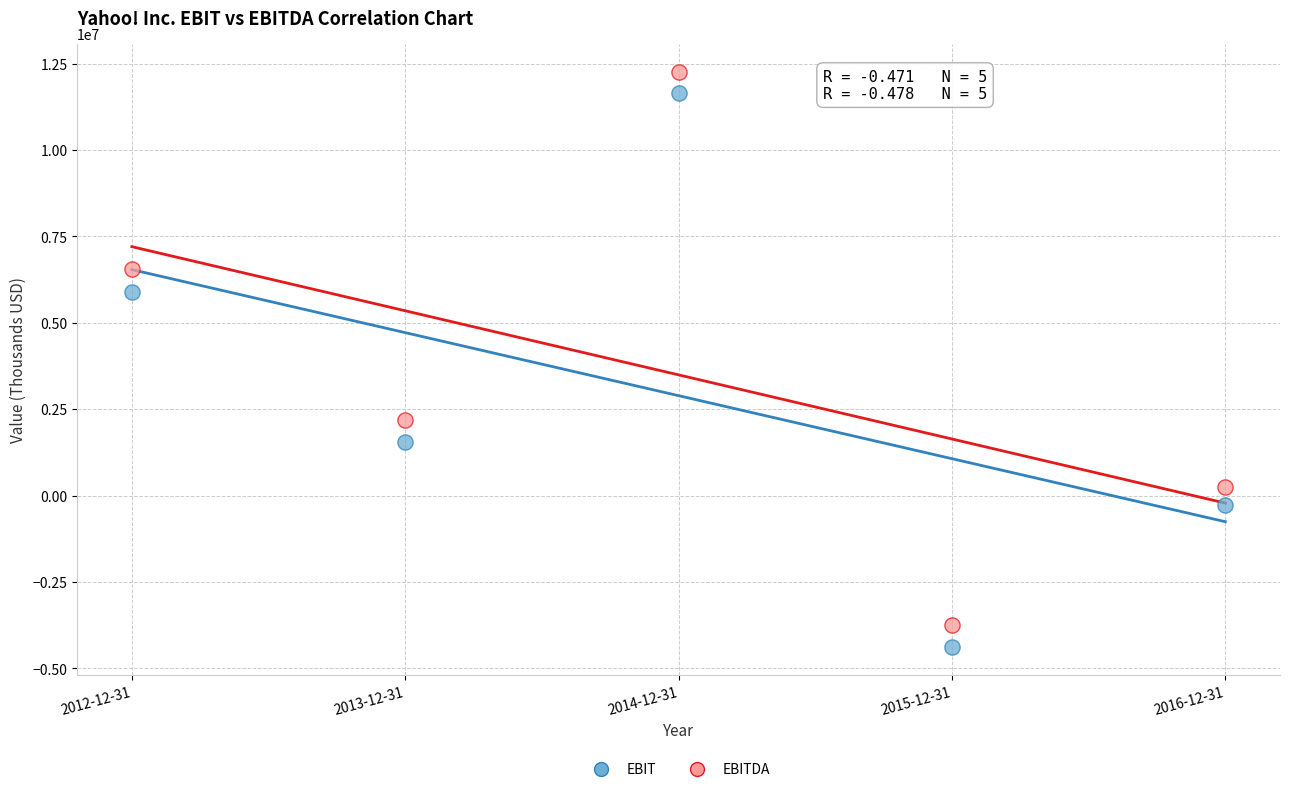

Across all data points, what is the range of X values (max minus min)?

4